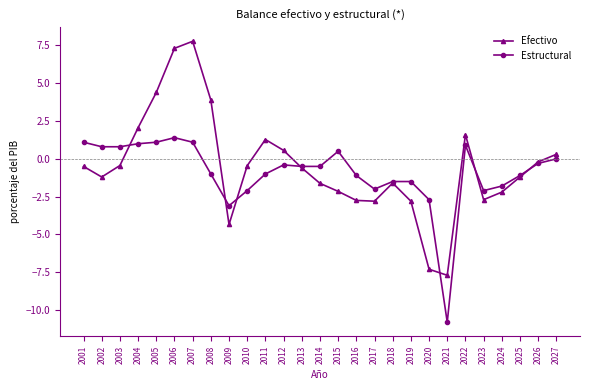

True or false: Efectivo and Estructural cross at least once.

True